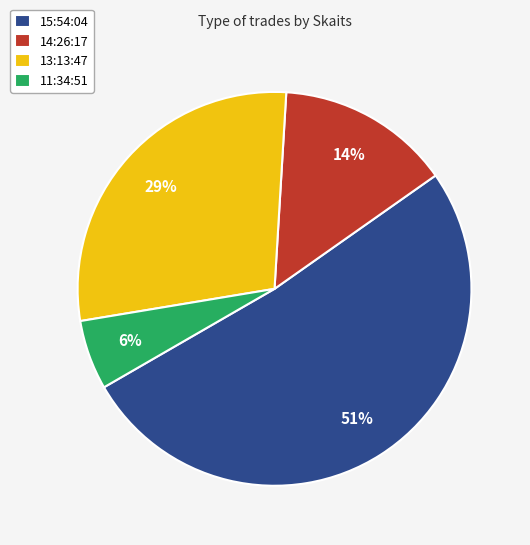

Approximately how many times larger is the value at 13:13:47 compared to 15:54:04?

0.6